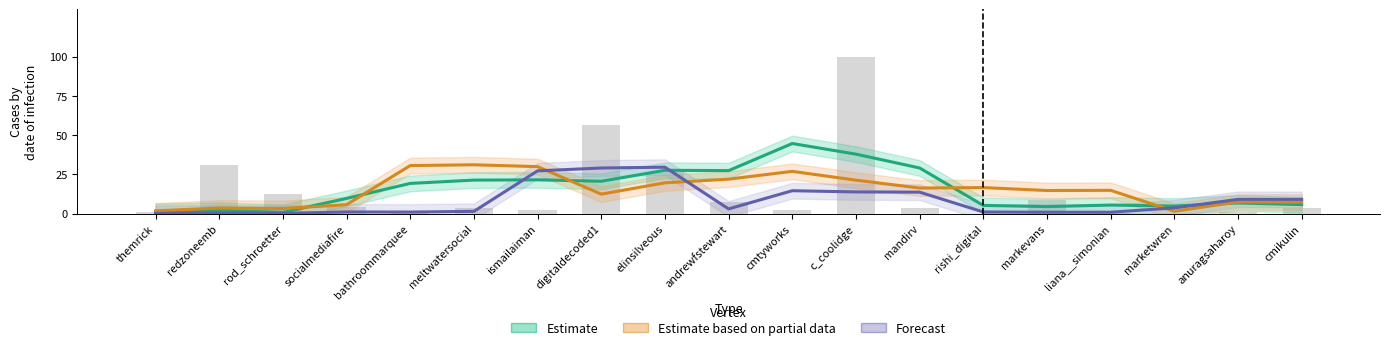

True or false: Followers (Partial Estimate) has a value of 1.1 at redzoneemb.

False